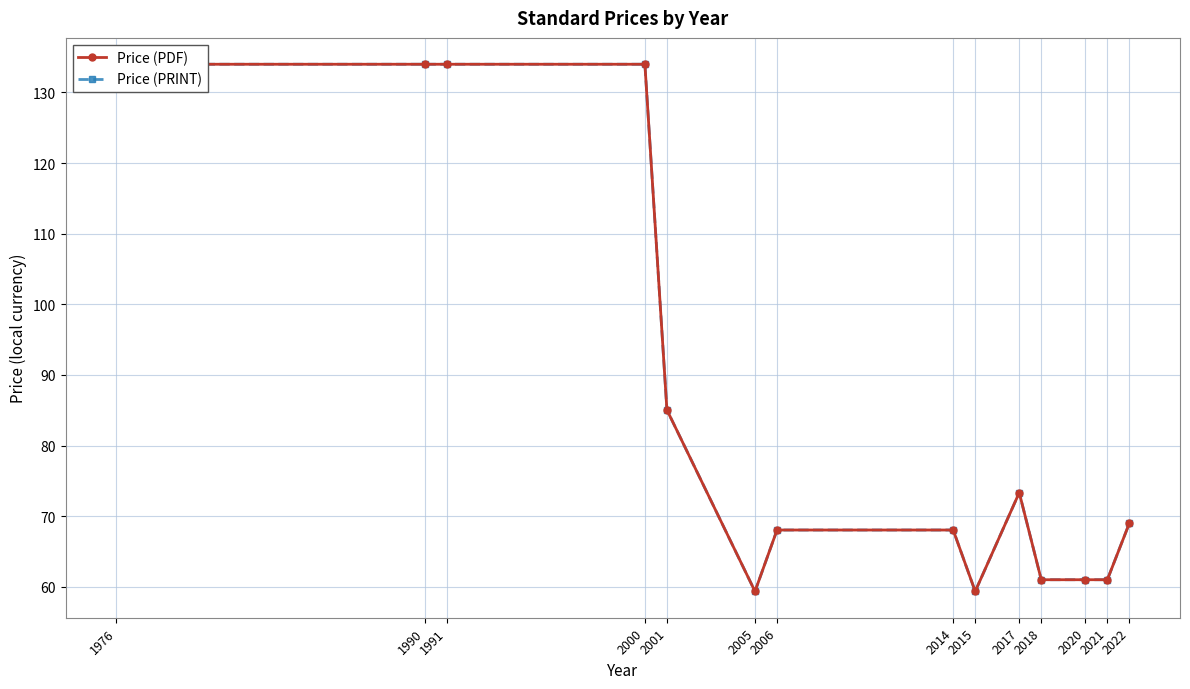

True or false: Price (PRINT) has more than 1 interior local peaks.

False